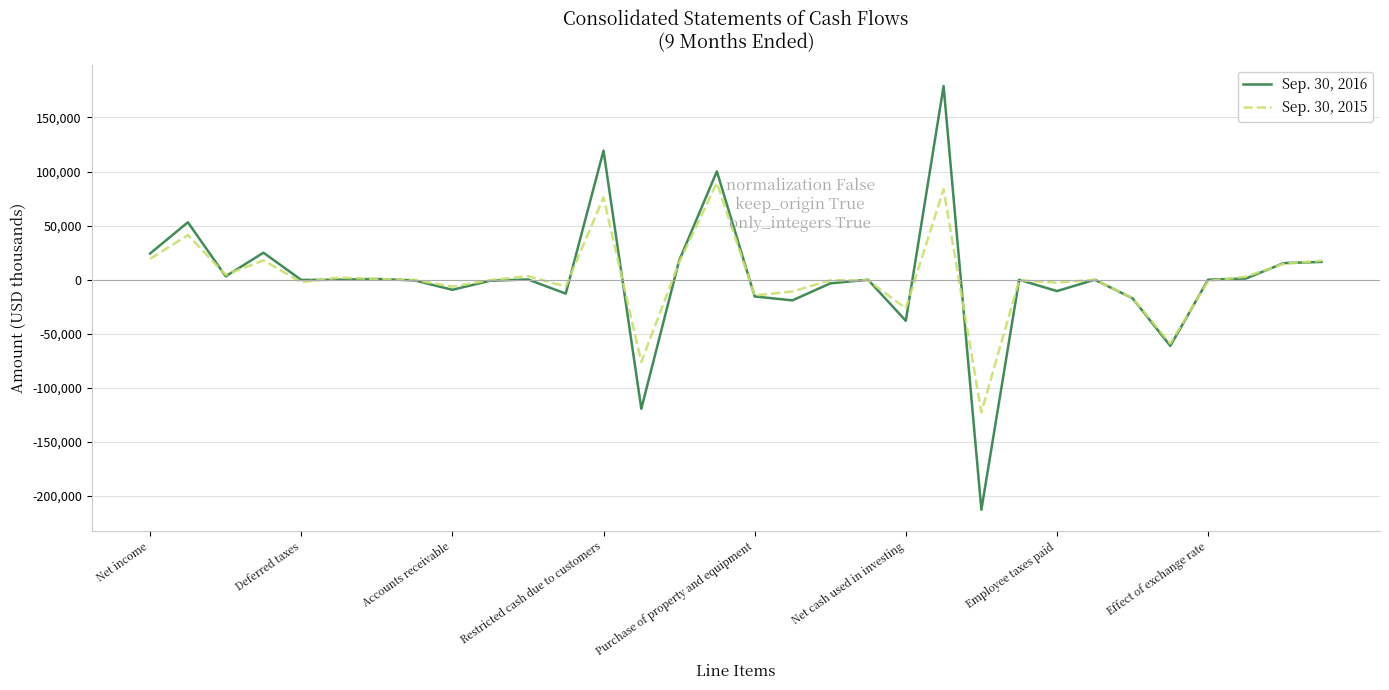

How many values in the Sep. 30, 2015 series exceed -159?

15